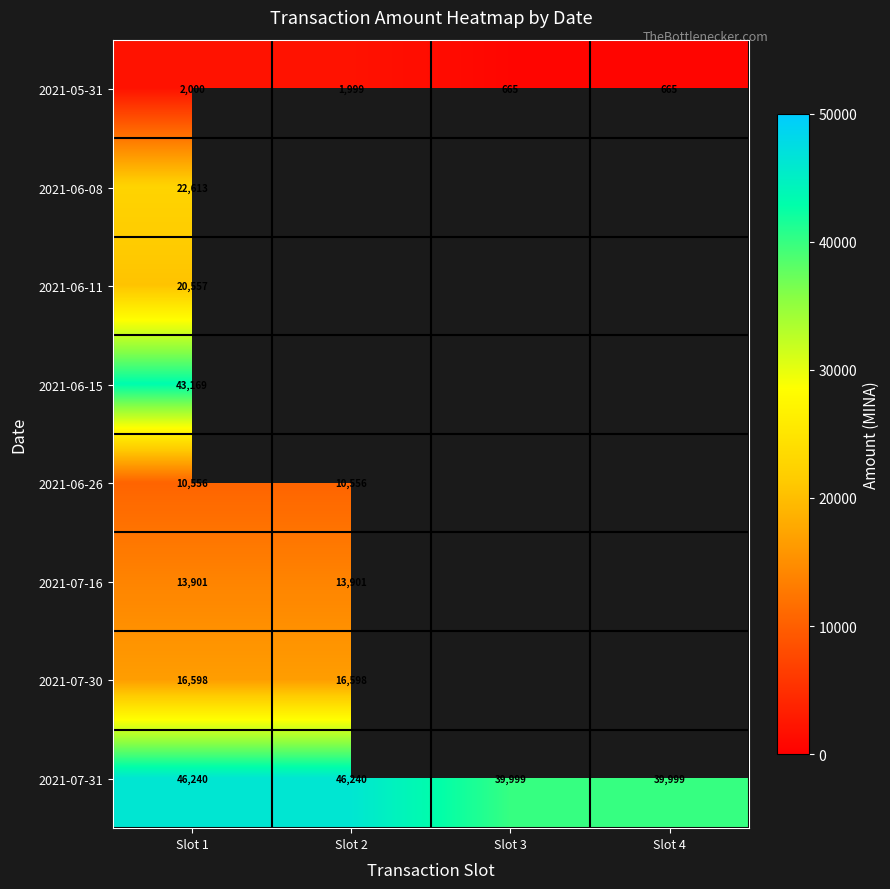

What is the spread (max minus min) of values at Slot 2?

44240.9